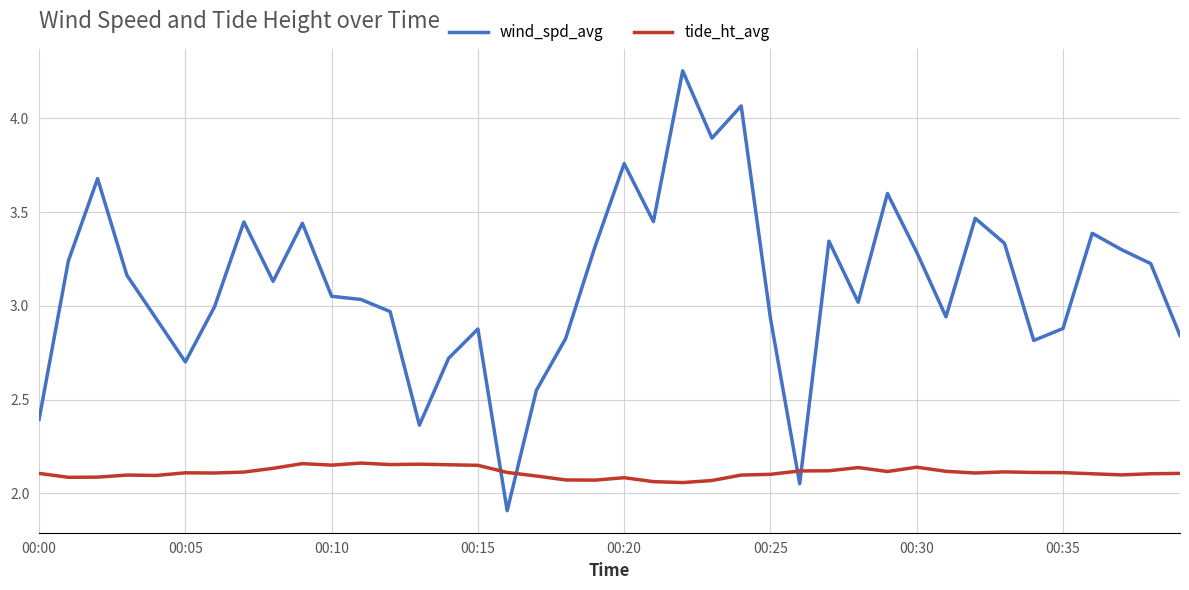

How many times do wind_spd_avg and tide_ht_avg cross each other?

4